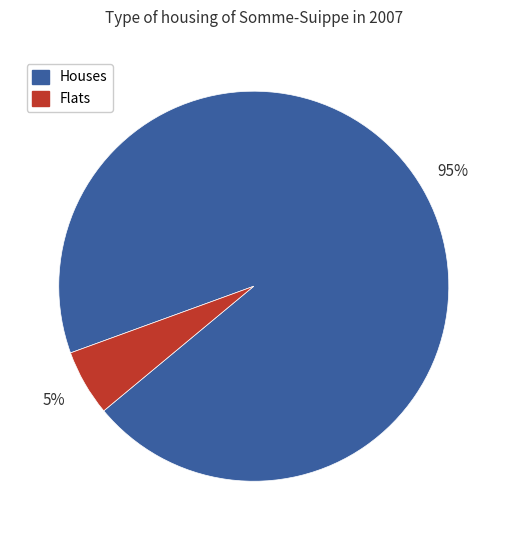

Rank the categories by value from lowest to highest.

Flats, Houses